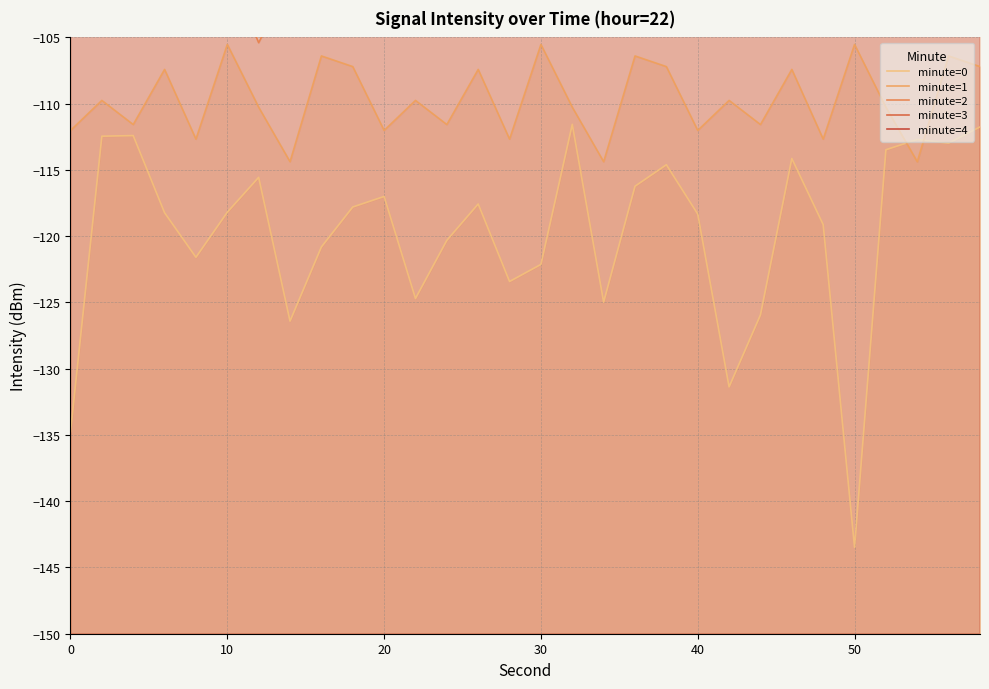

What is the value of the minute=4 point at the 28th from the left?

-83.8